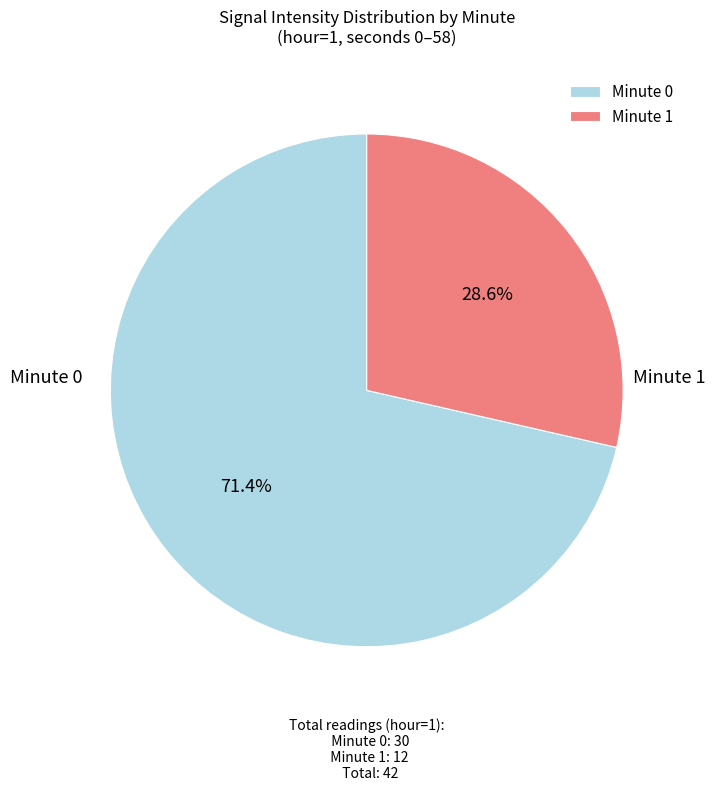

Is there a majority slice in this chart?

Yes